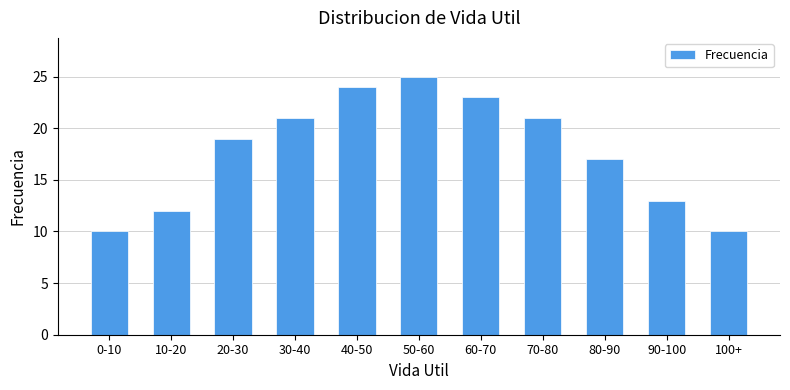

How many data points are less than 19?

5